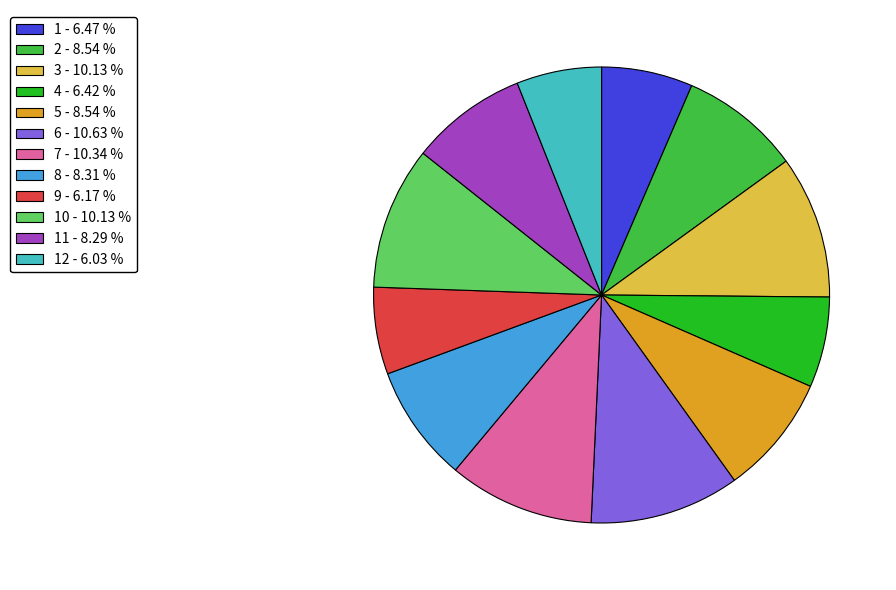

What is the ratio of the value at 7 - 10.34 % to the value at 6 - 10.63 %?

1.0